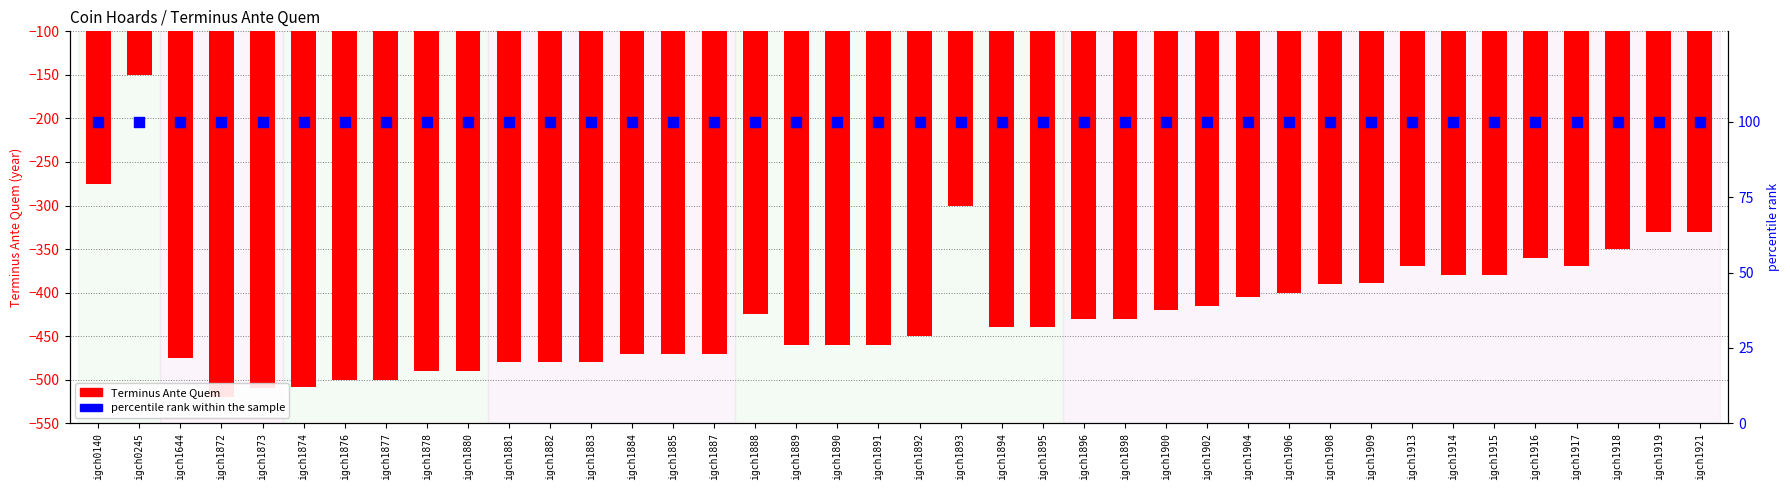

At how many categories does at least one series exceed -31?

40